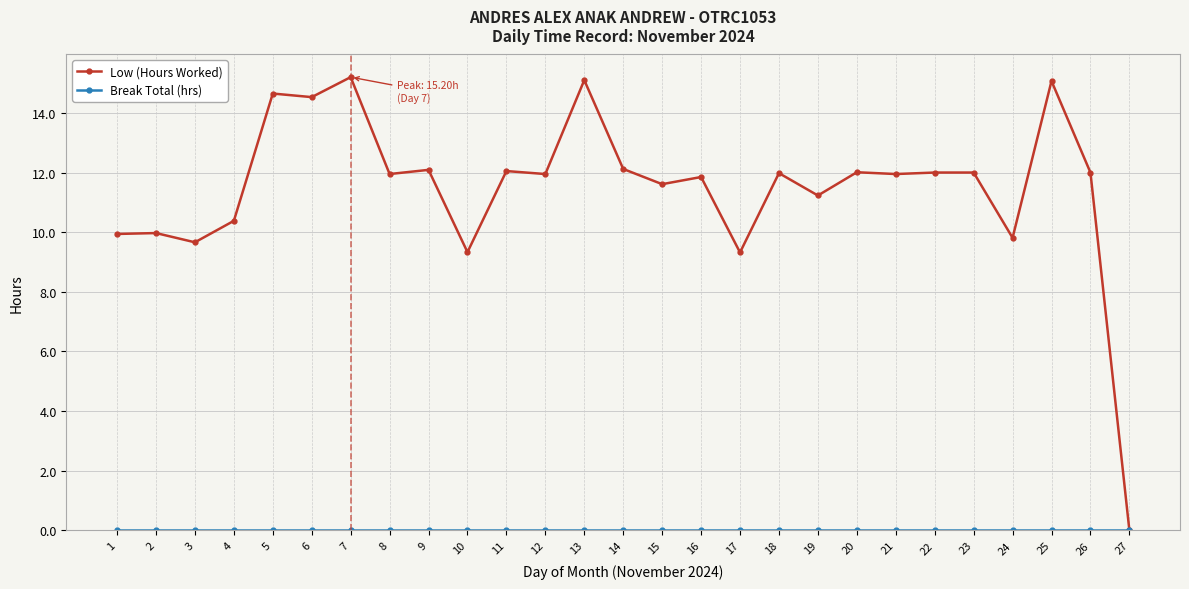

At how many categories does at least one series exceed 4?

26